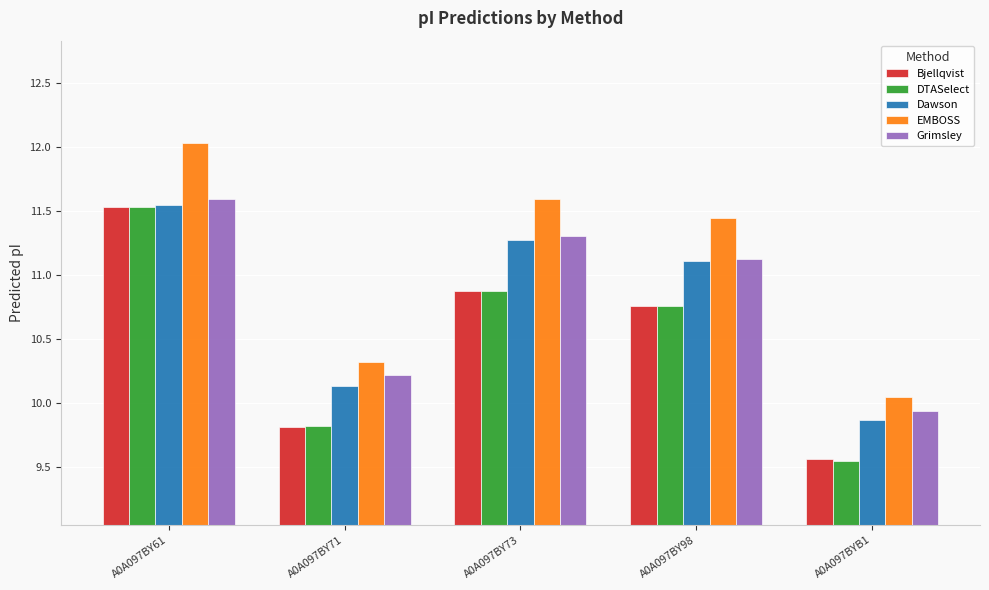

The EMBOSS series shows 18.4 at A0A097BY98. True or false?

False